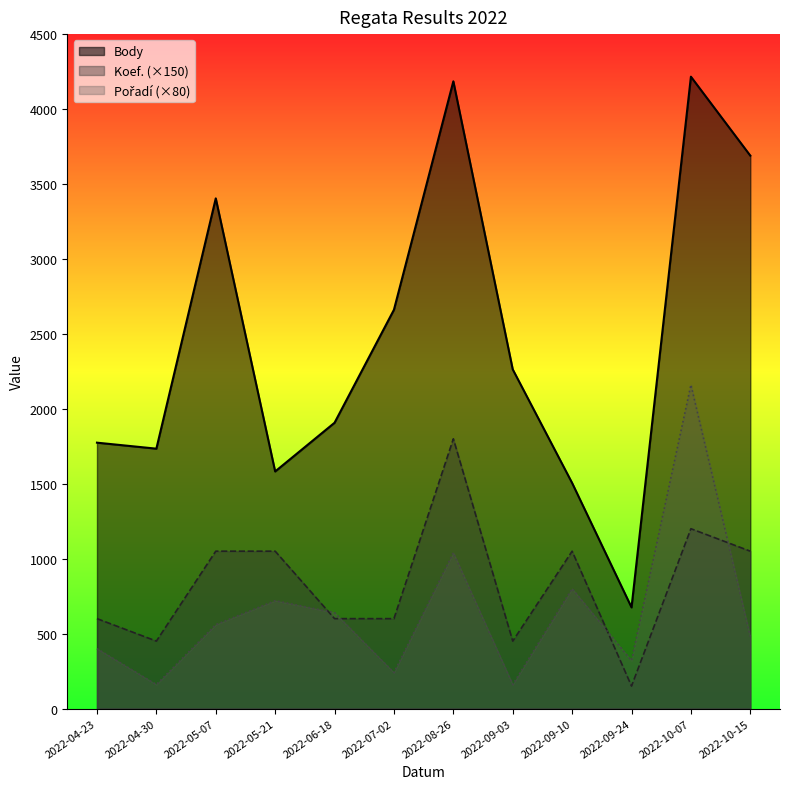

Reading left to right, extract all data points from this chart.

Body: 2022-04-23=1774	2022-04-30=1734	2022-05-07=3404	2022-05-21=1582	2022-06-18=1907	2022-07-02=2661	2022-08-26=4185	2022-09-03=2263	2022-09-10=1505	2022-09-24=675	2022-10-07=4216	2022-10-15=3689
Koef.: 2022-04-23=600	2022-04-30=450	2022-05-07=1050	2022-05-21=1050	2022-06-18=600	2022-07-02=600	2022-08-26=1800	2022-09-03=450	2022-09-10=1050	2022-09-24=150	2022-10-07=1200	2022-10-15=1050
Pořadí: 2022-04-23=400	2022-04-30=160	2022-05-07=560	2022-05-21=720	2022-06-18=640	2022-07-02=240	2022-08-26=1040	2022-09-03=160	2022-09-10=800	2022-09-24=320	2022-10-07=2160	2022-10-15=480